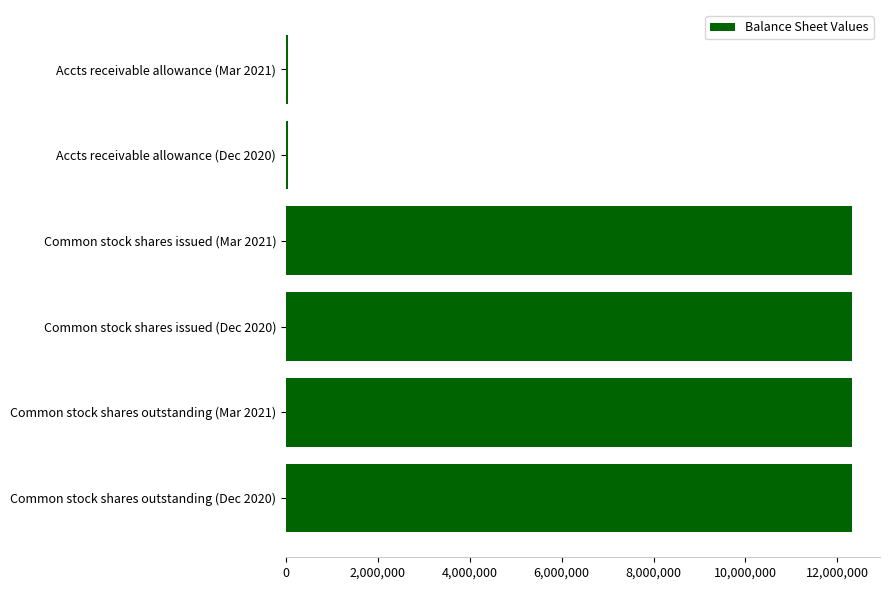

What is the greatest value displayed?

12312184